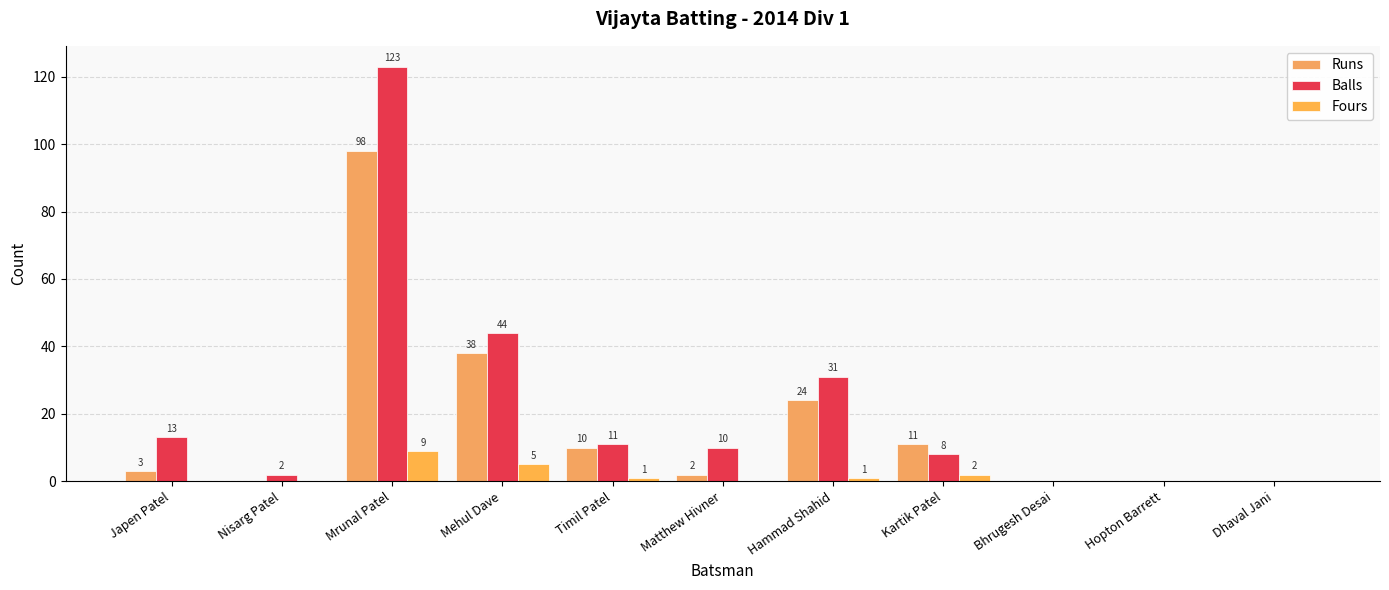

Reading left to right, transcribe all the data shown in this chart.

Runs: 3	0	98	38	10	2	24	11	0	0	0
Balls: 13	2	123	44	11	10	31	8	0	0	0
Fours: 0	0	9	5	1	0	1	2	0	0	0